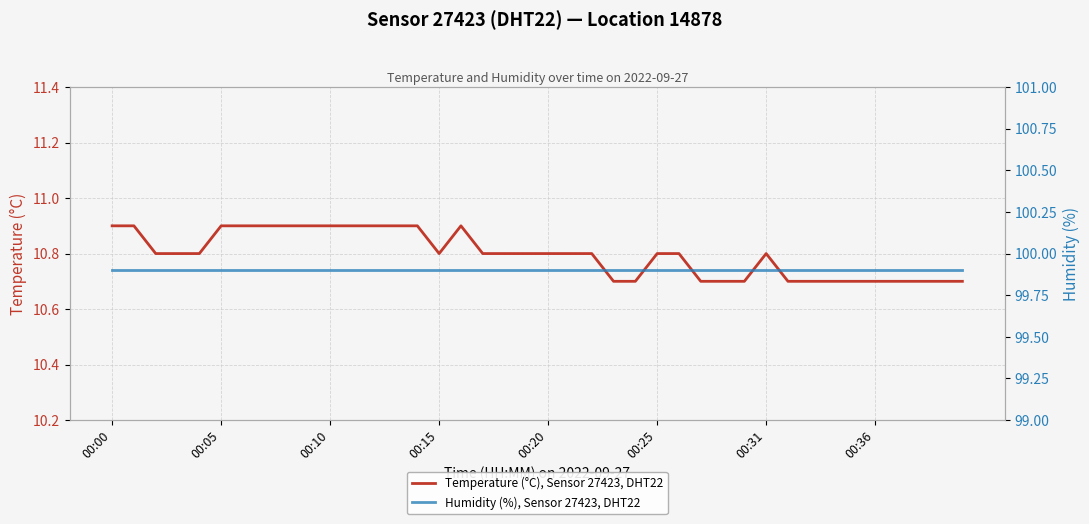

At which label does Temperature (°C), Sensor 27423, DHT22 reach its peak?

00:00